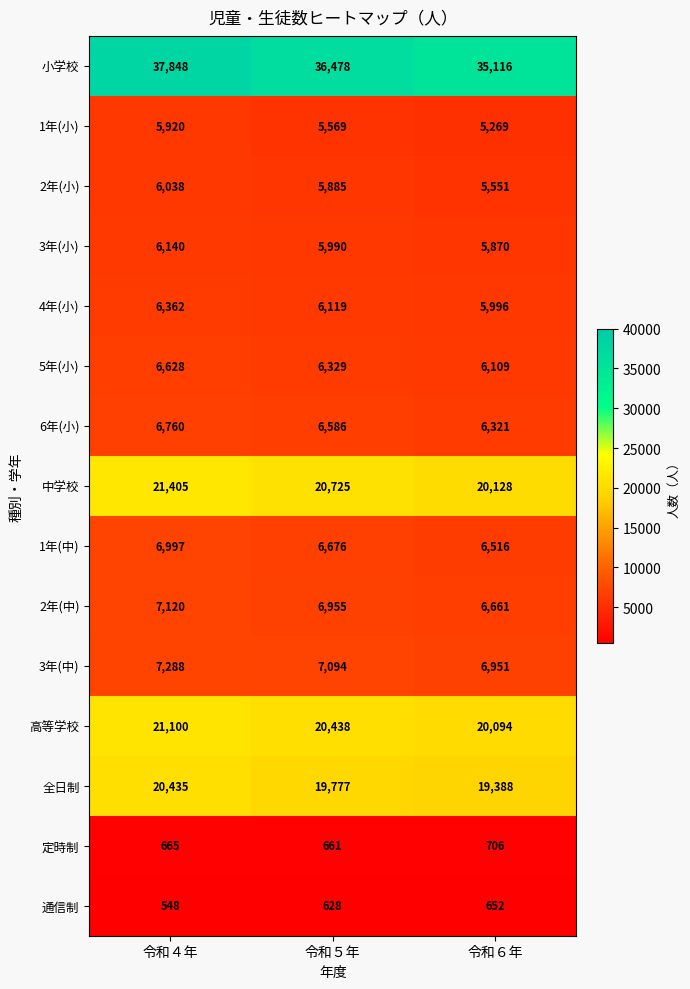

Which series has the widest spread of values?

小学校